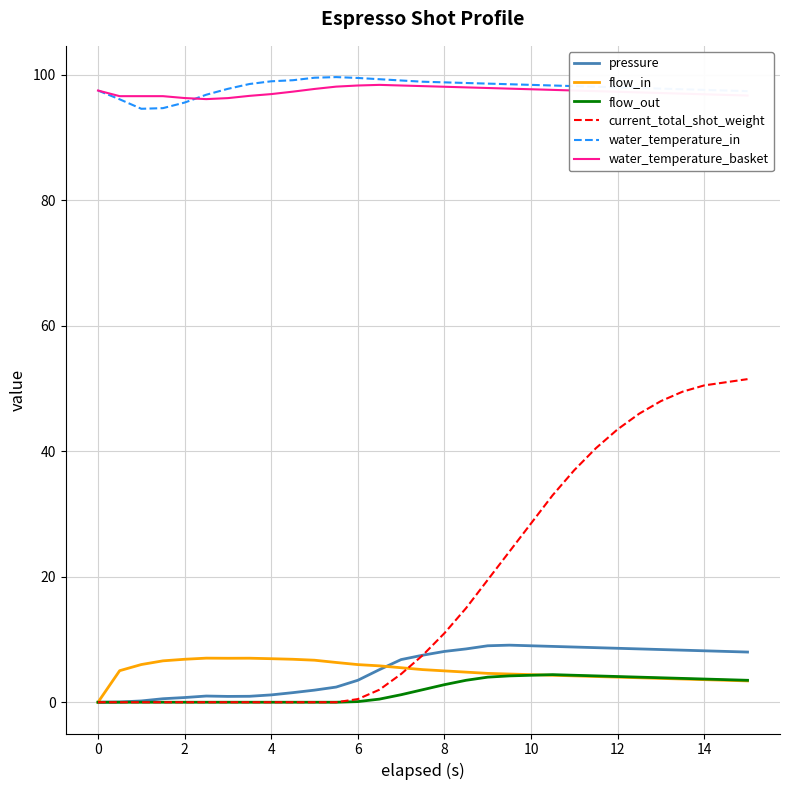

True or false: current_total_shot_weight and water_temperature_in intersect in this chart.

False